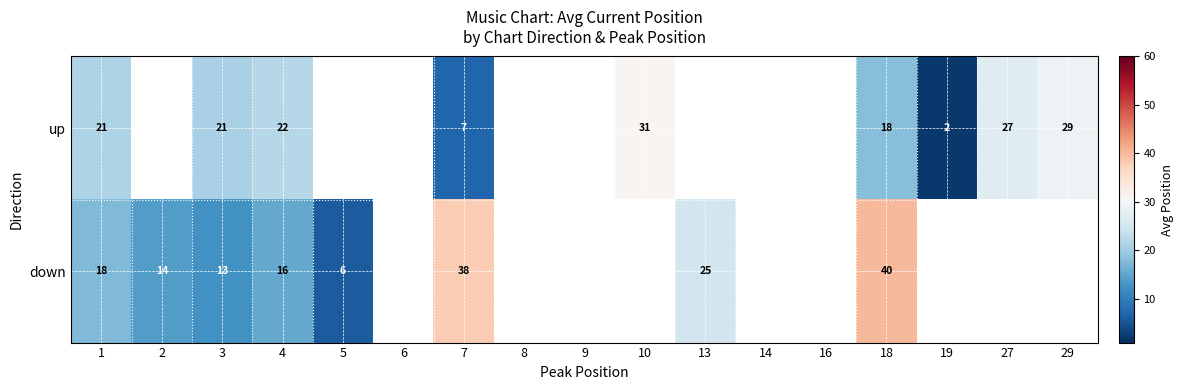

Between 4 and 7, which series saw the biggest shift?

down